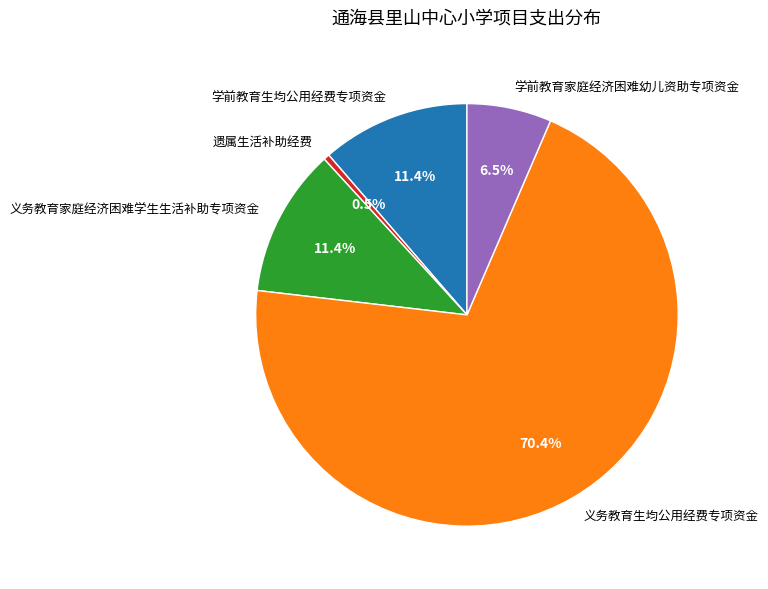

What percentage is the 义务教育家庭经济困难学生生活补助专项资金 slice, to the nearest percent?

11%